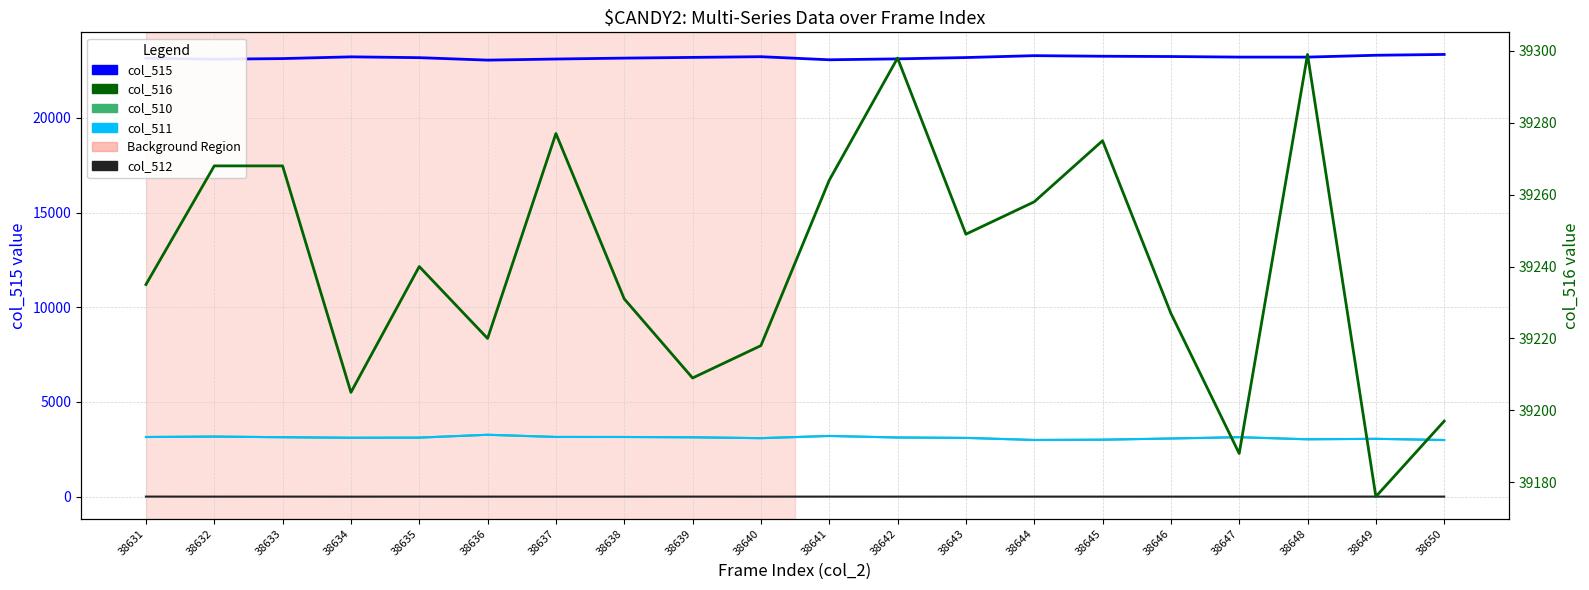

Does the chart display data point markers on the line(s)?

No